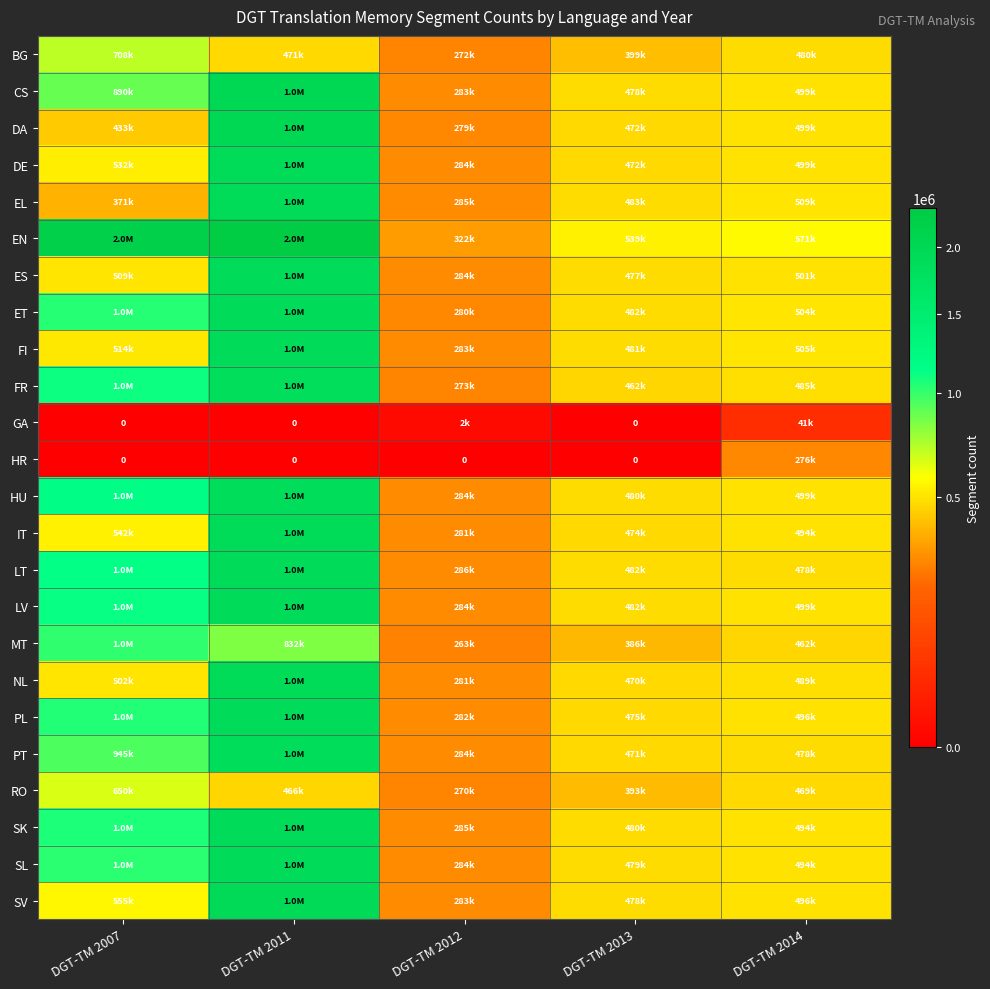

What is the highest value of the GA series?

41461